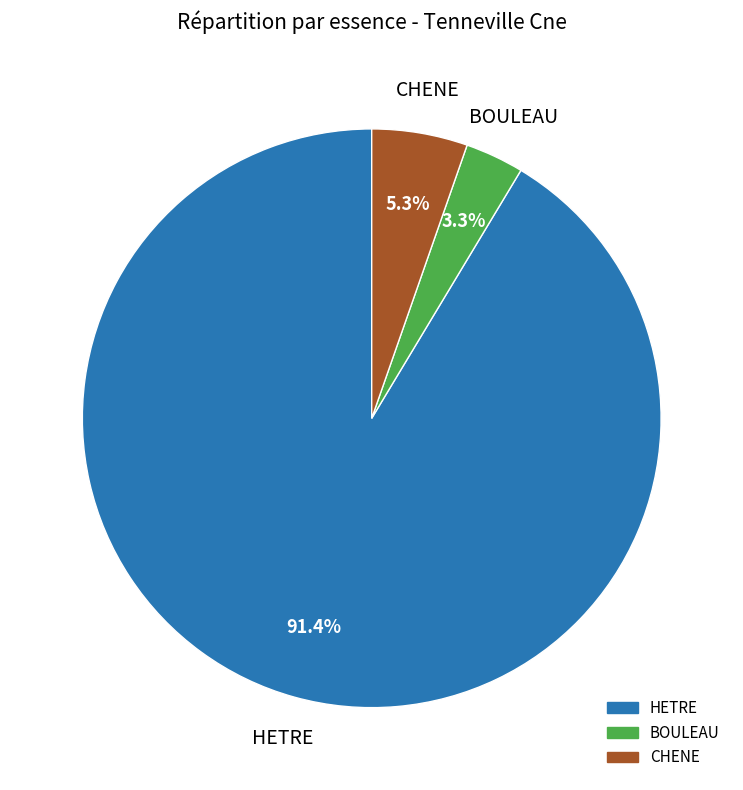

Does any single category account for the majority?

Yes